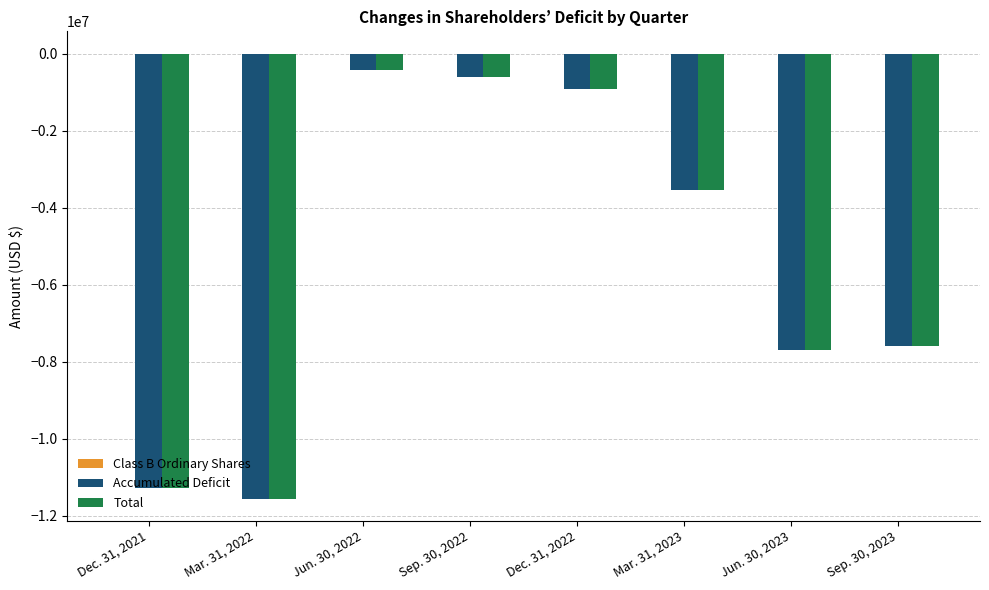

The value of Accumulated Deficit at Dec. 31, 2022 is -927520. True or false?

True